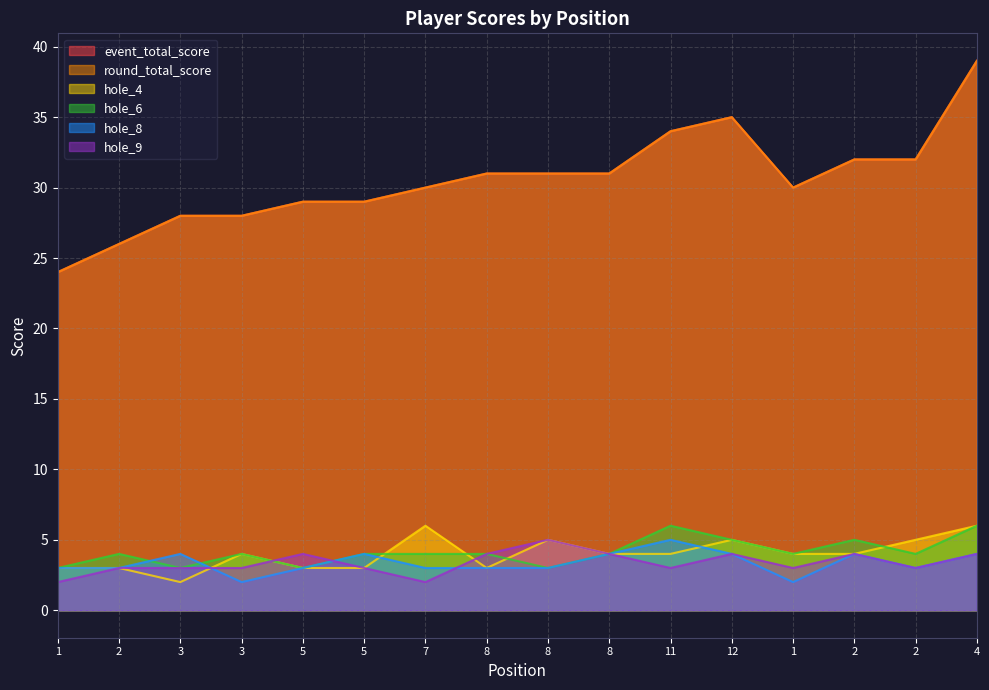

At which category does the chart reach its minimum across all series?

3